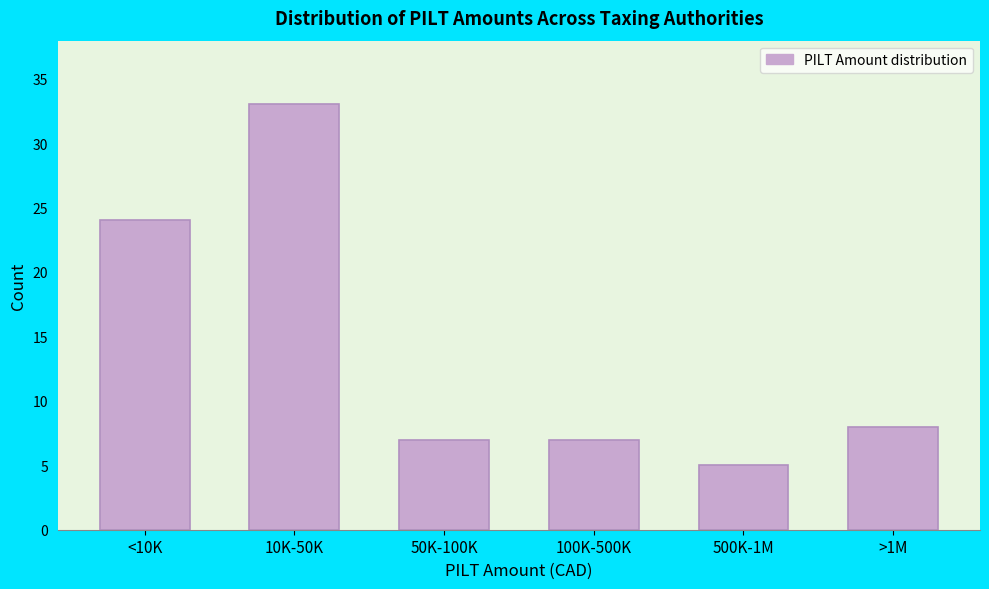

Reading right to left, what are all the values shown in this chart?

8	5	7	7	33	24